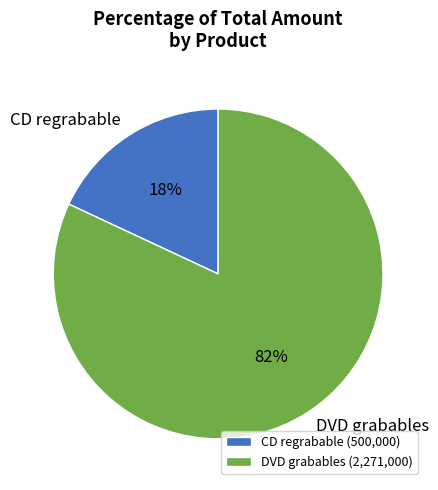

To the nearest percent, what percentage of the pie is CD regrabable?

18%